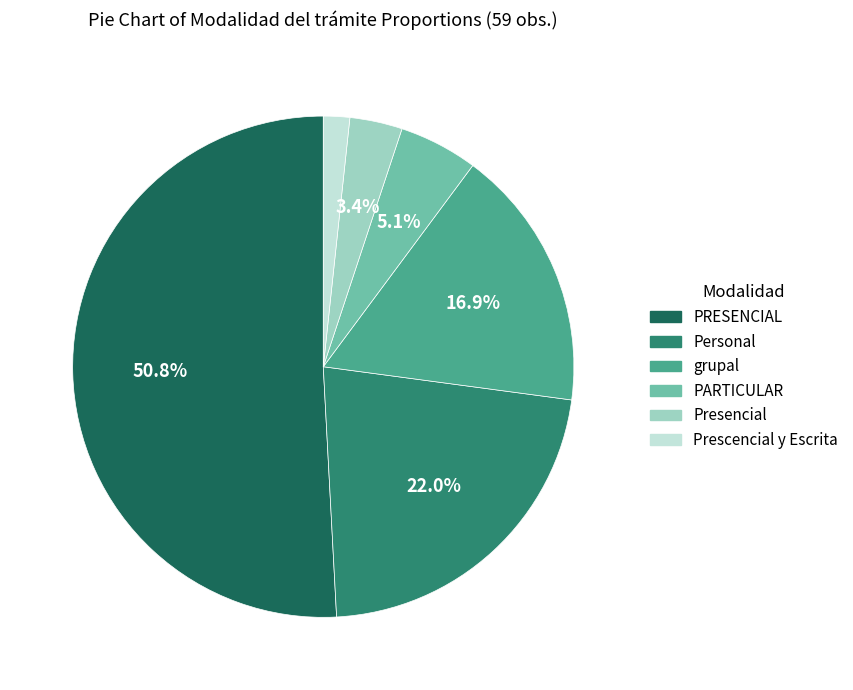

Between PARTICULAR and PRESENCIAL, which is larger?

PRESENCIAL